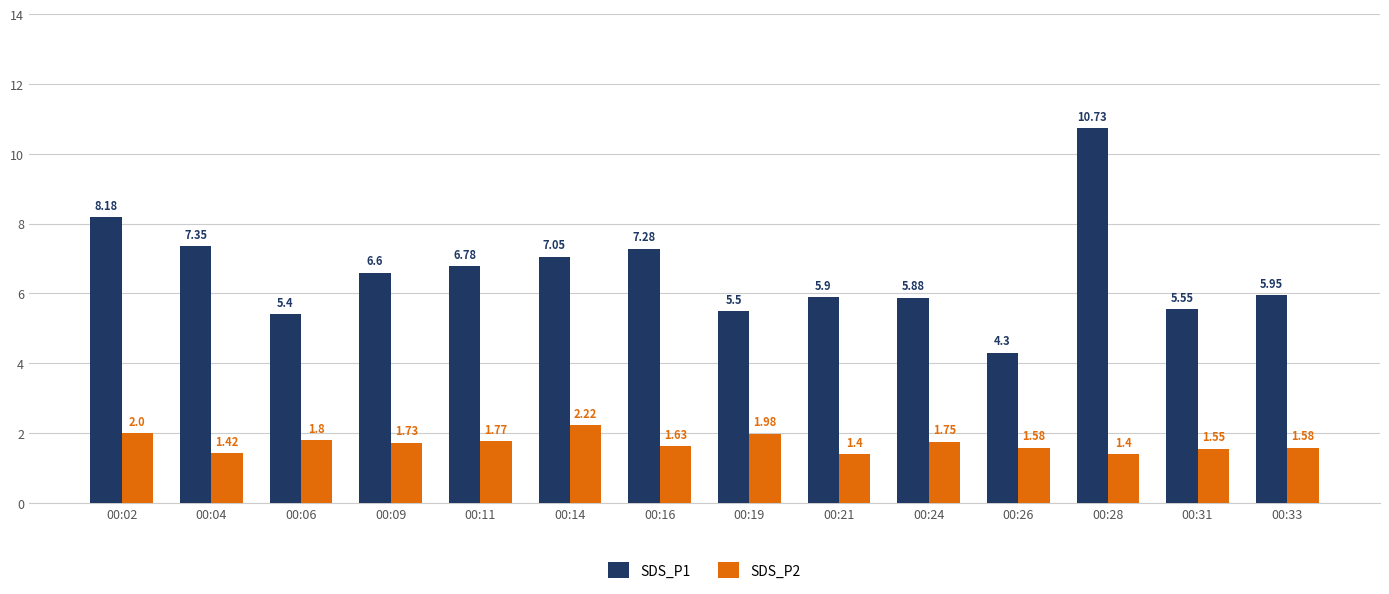

What are all the series names shown in the legend?

SDS_P1, SDS_P2